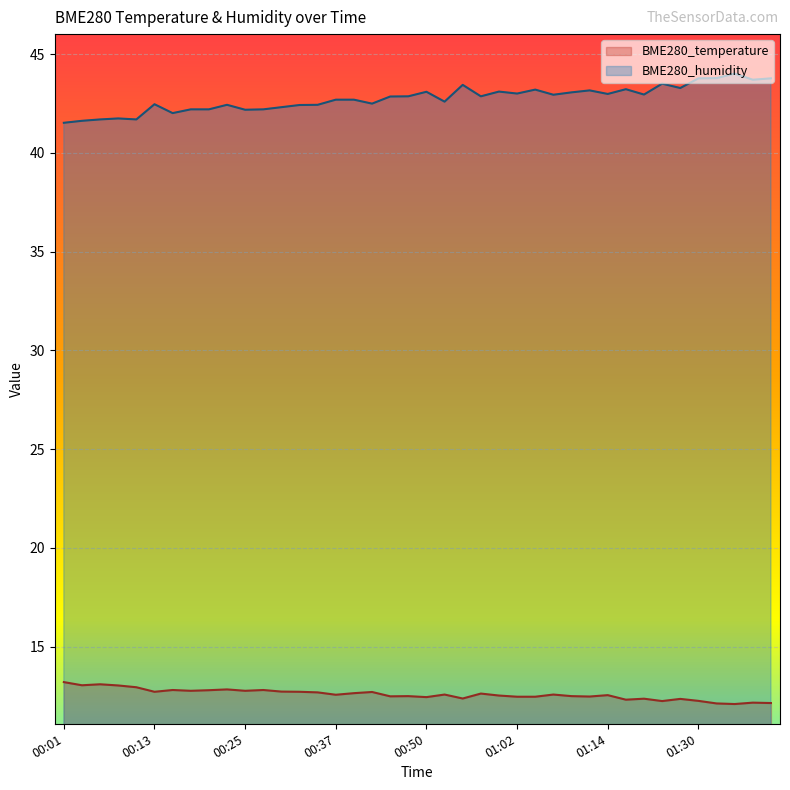

How many lines are shown in the chart?

2